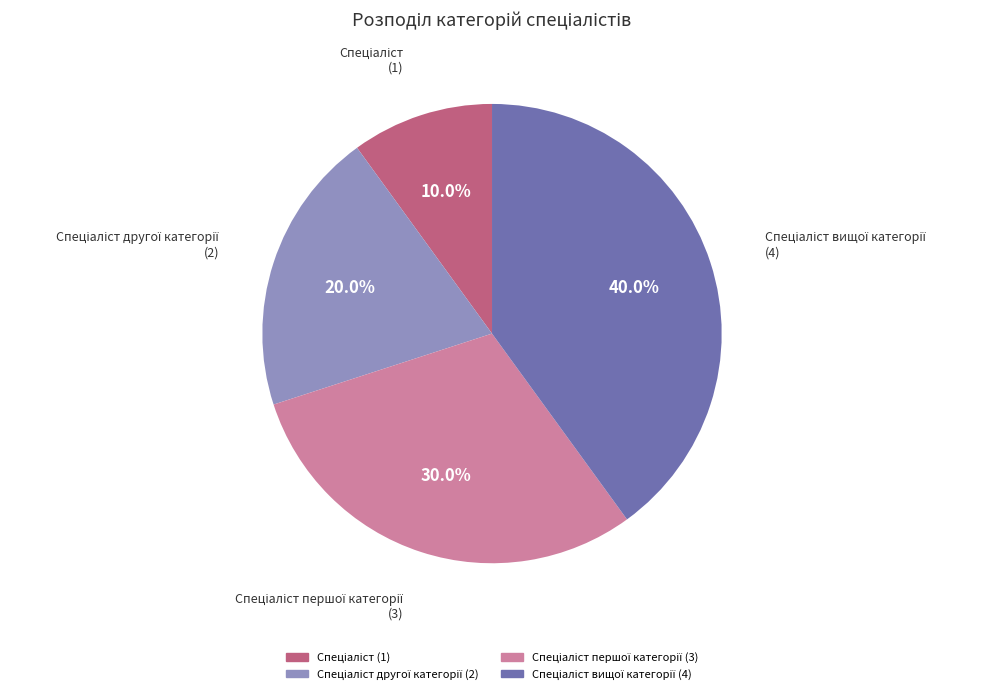

Is there any slice that represents more than half of the pie?

No